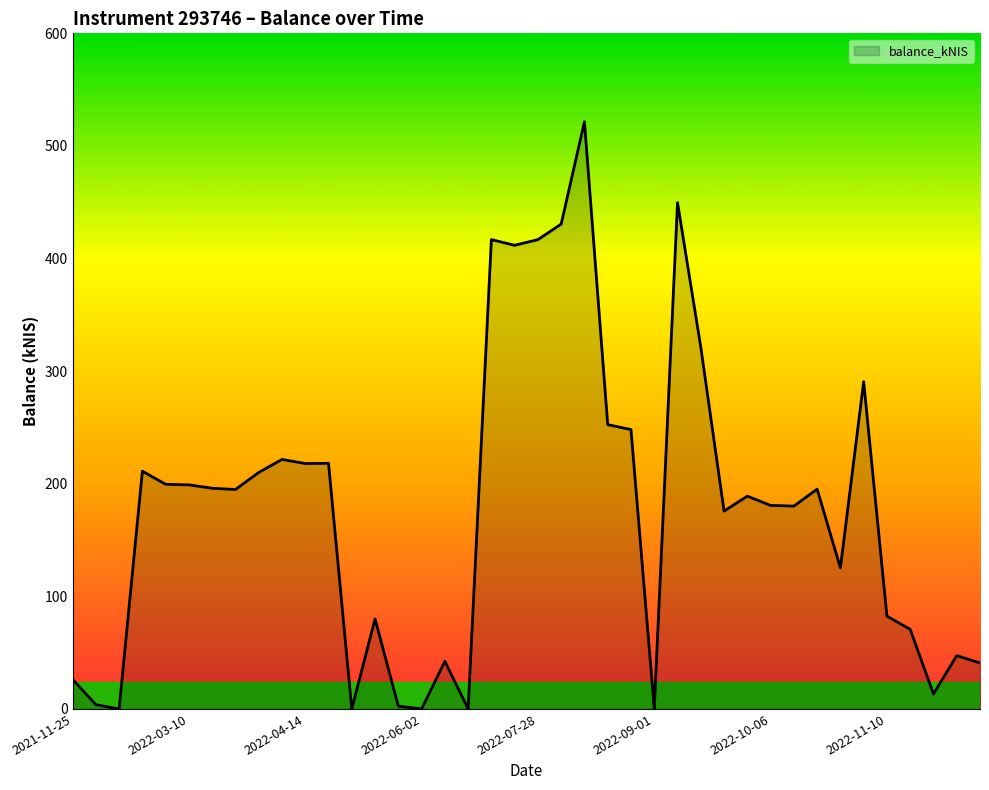

True or false: there are more than 2 points higher than both neighbors.

True